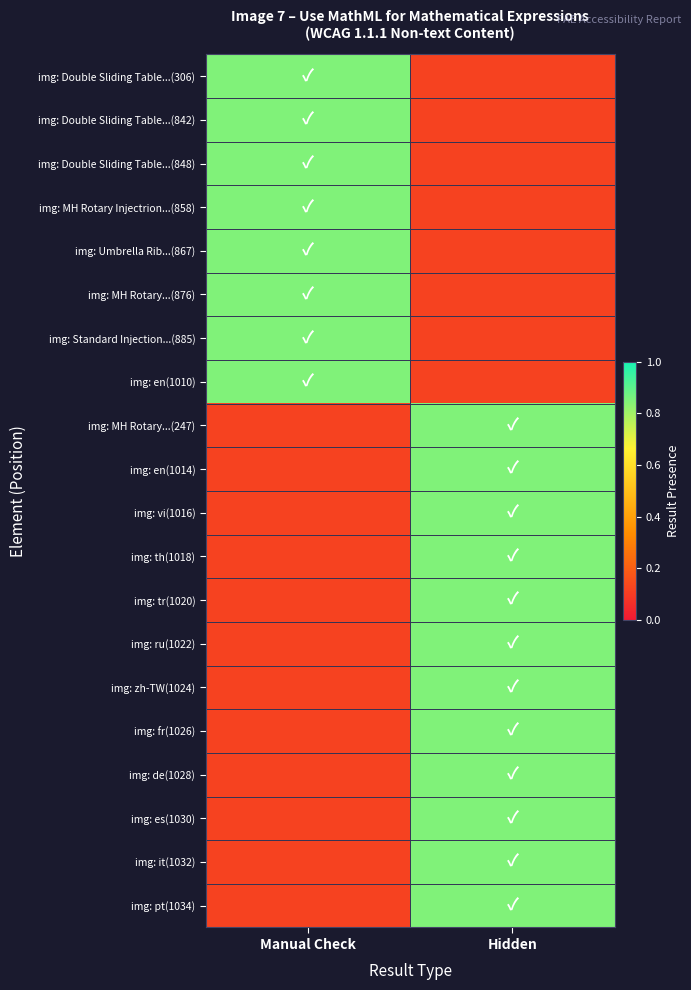

Reading left to right, transcribe all the data shown in this chart.

img: Double Sliding Table...(306): Manual Check=0.8	Hidden=0.1
img: Double Sliding Table...(842): Manual Check=0.8	Hidden=0.1
img: Double Sliding Table...(848): Manual Check=0.8	Hidden=0.1
img: MH Rotary Injectrion...(858): Manual Check=0.8	Hidden=0.1
img: Umbrella Rib...(867): Manual Check=0.8	Hidden=0.1
img: MH Rotary...(876): Manual Check=0.8	Hidden=0.1
img: Standard Injection...(885): Manual Check=0.8	Hidden=0.1
img: en(1010): Manual Check=0.8	Hidden=0.1
img: MH Rotary...(247): Manual Check=0.1	Hidden=0.8
img: en(1014): Manual Check=0.1	Hidden=0.8
img: vi(1016): Manual Check=0.1	Hidden=0.8
img: th(1018): Manual Check=0.1	Hidden=0.8
img: tr(1020): Manual Check=0.1	Hidden=0.8
img: ru(1022): Manual Check=0.1	Hidden=0.8
img: zh-TW(1024): Manual Check=0.1	Hidden=0.8
img: fr(1026): Manual Check=0.1	Hidden=0.8
img: de(1028): Manual Check=0.1	Hidden=0.8
img: es(1030): Manual Check=0.1	Hidden=0.8
img: it(1032): Manual Check=0.1	Hidden=0.8
img: pt(1034): Manual Check=0.1	Hidden=0.8